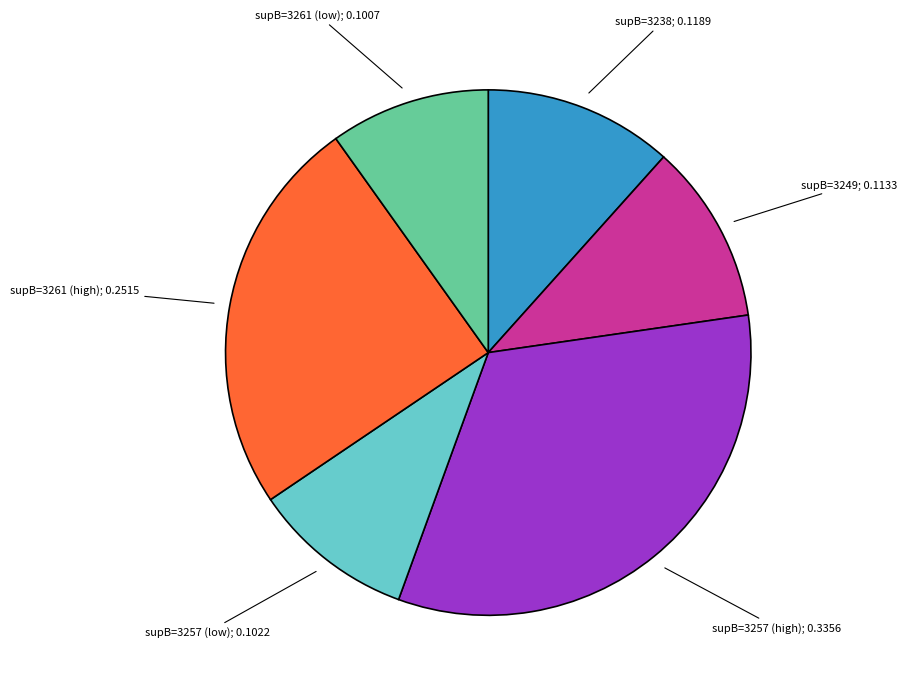

Is the sum of supB=3257 (high); 0.3356 and supB=3261 (high); 0.2515 greater than half?

Yes